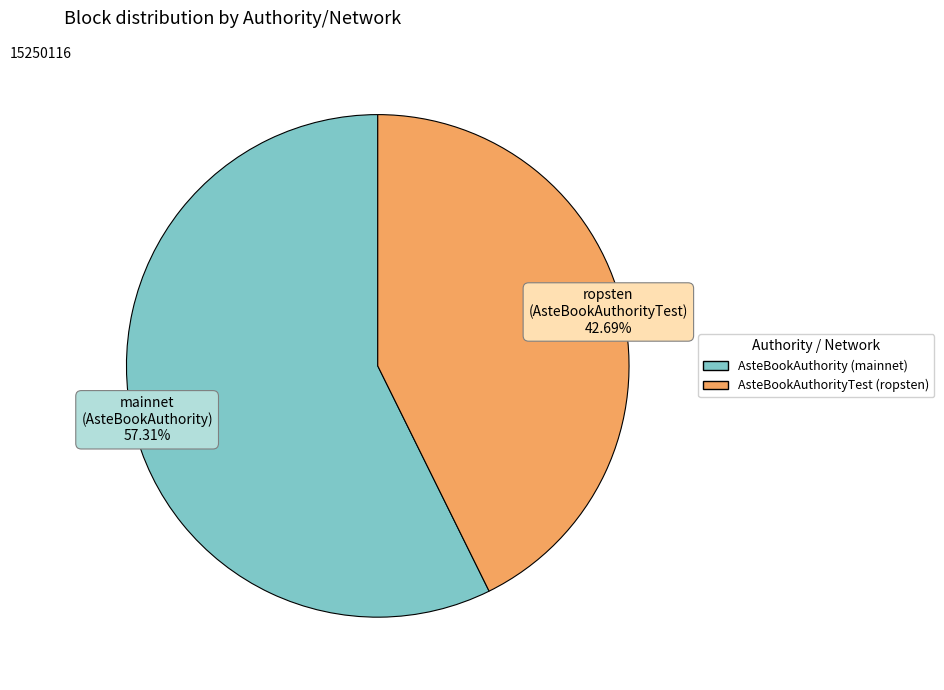

Combined, do AsteBookAuthorityTest (ropsten) and AsteBookAuthority (mainnet) account for over 50%?

Yes